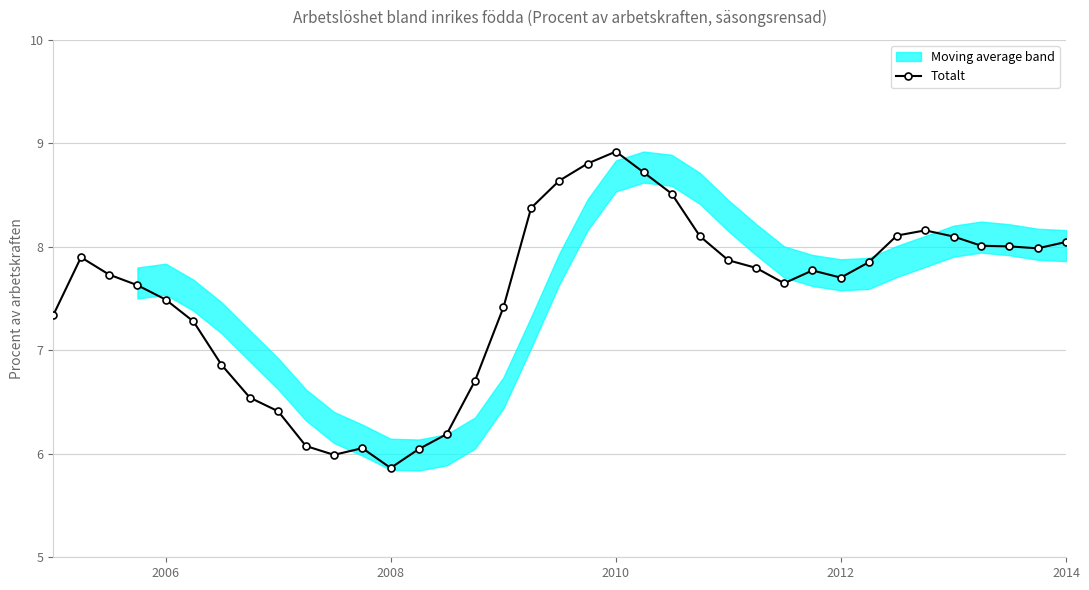

What is the difference between the second highest and second lowest values?

2.8